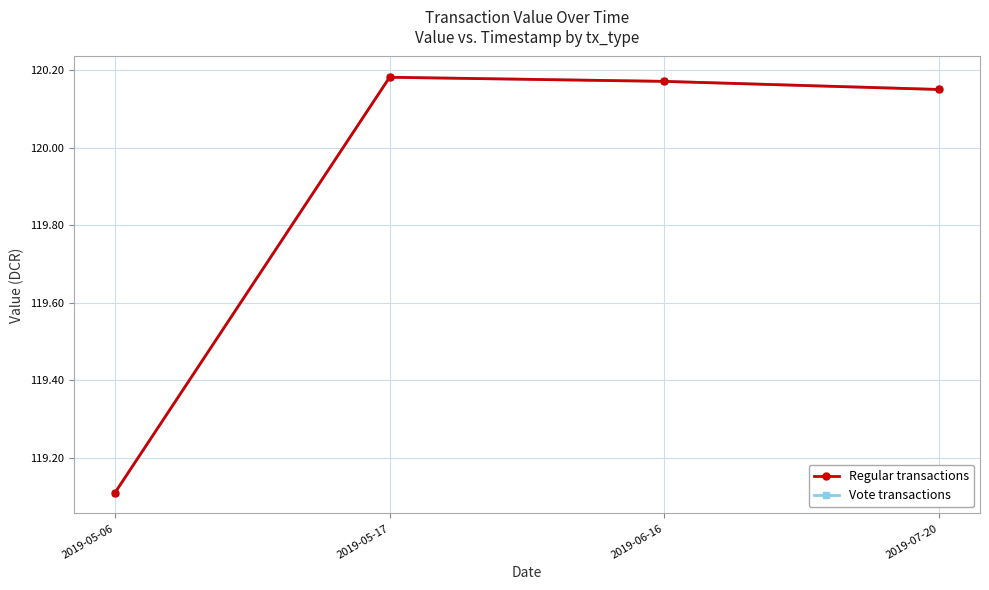

Is this an area chart (filled region under the line)?

No